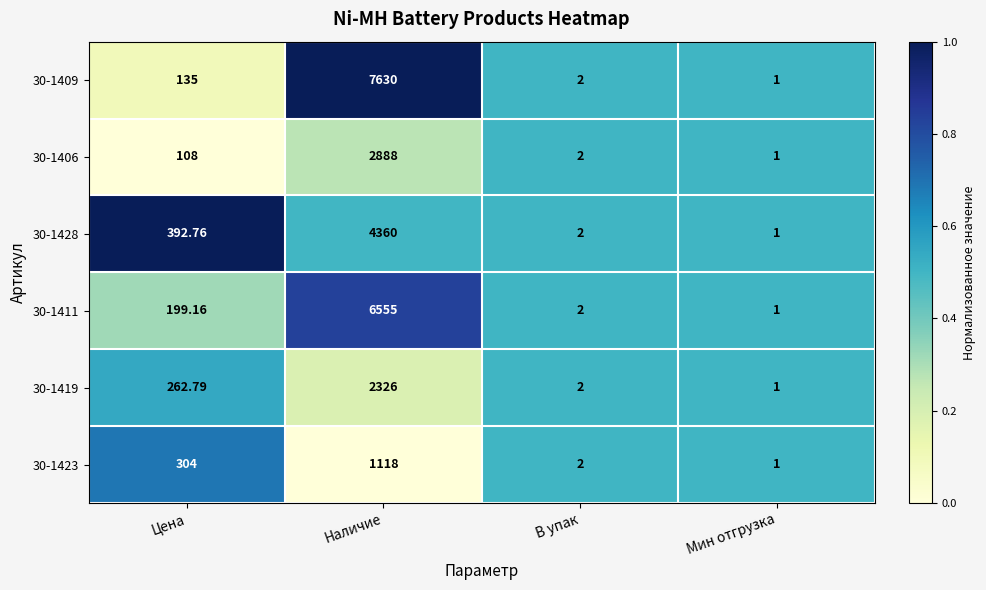

At which label does 30-1406 reach its peak?

Наличие